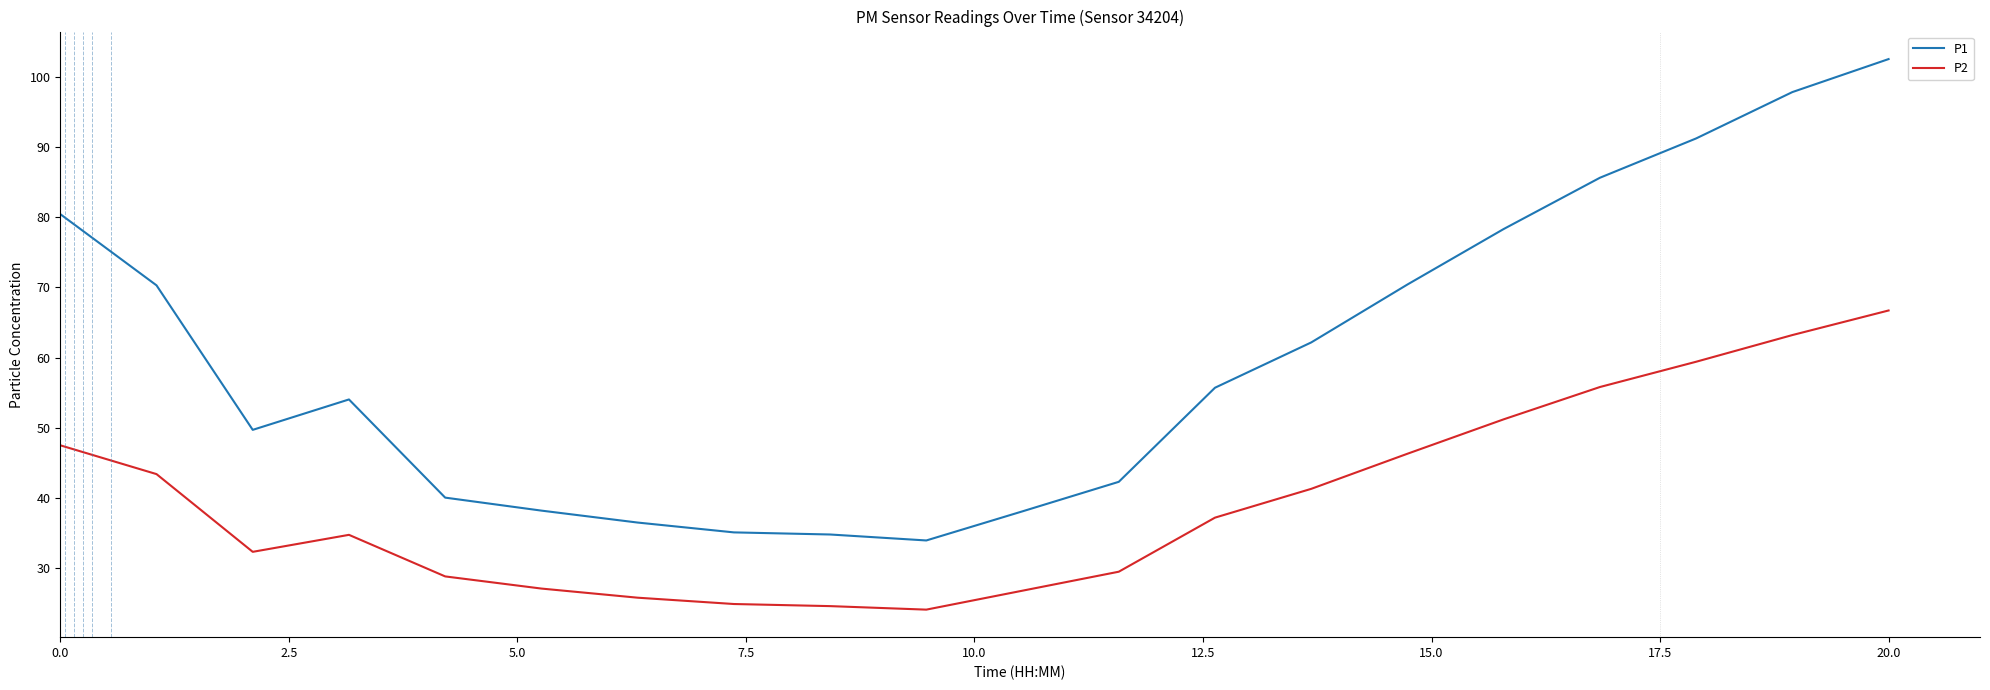

What is the average value of the P2 series?

39.5